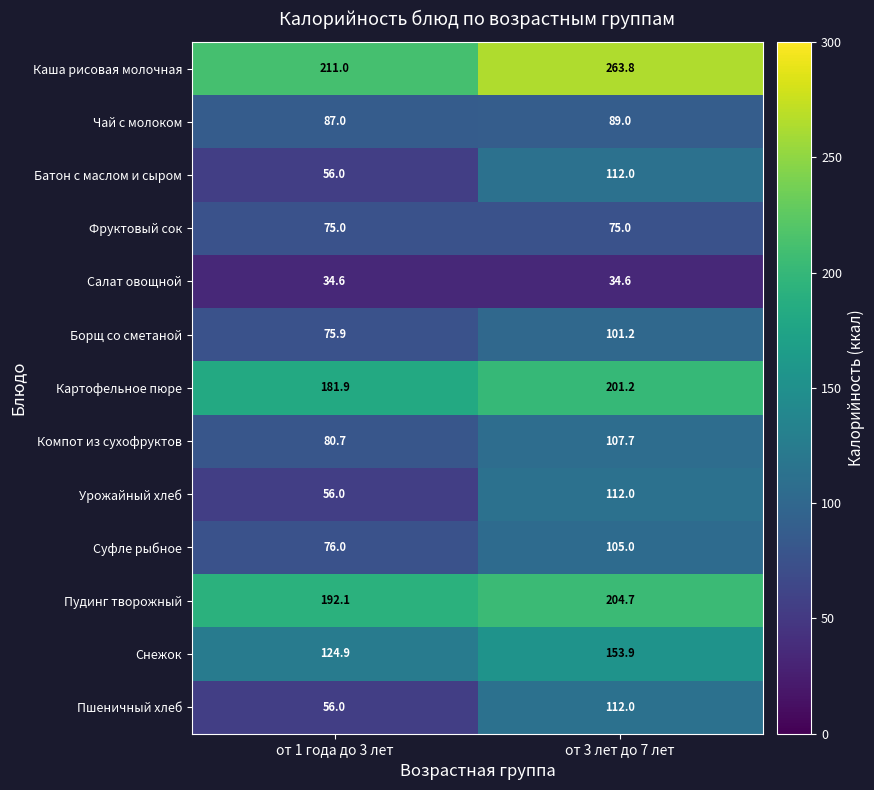

At how many categories does at least one series exceed 224?

1